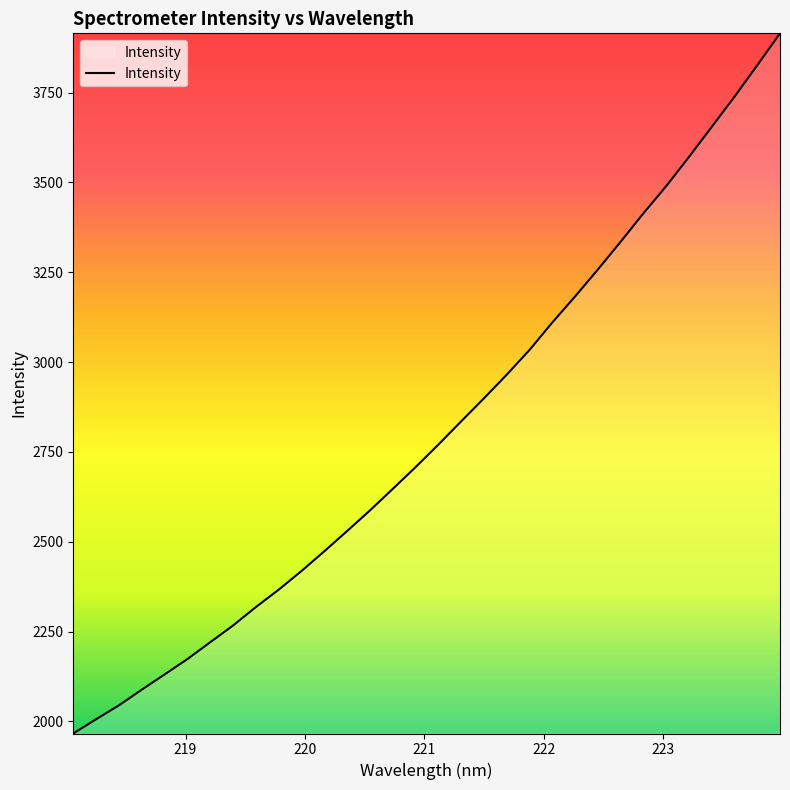

What is the minimum value shown in the chart?

1966.3